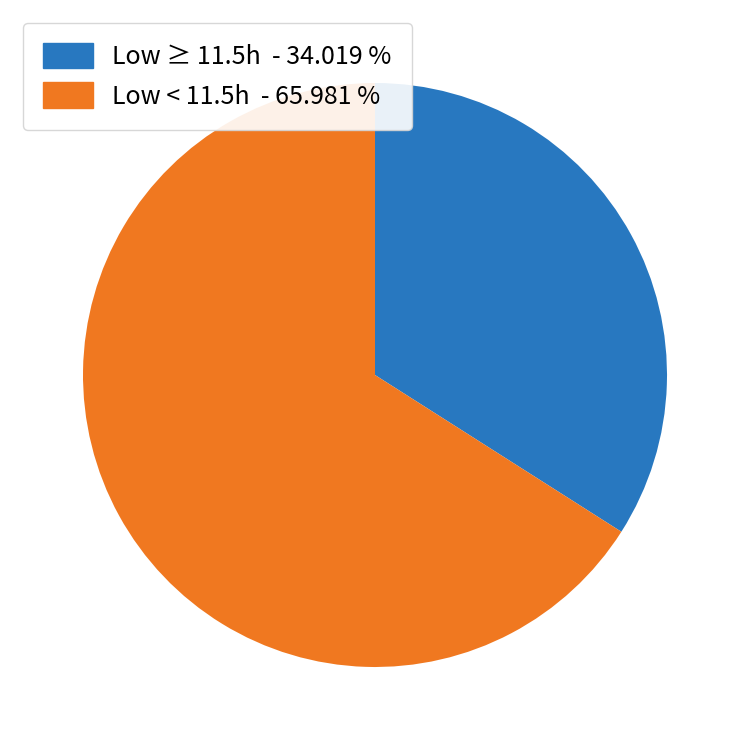

Is there a majority slice in this chart?

Yes